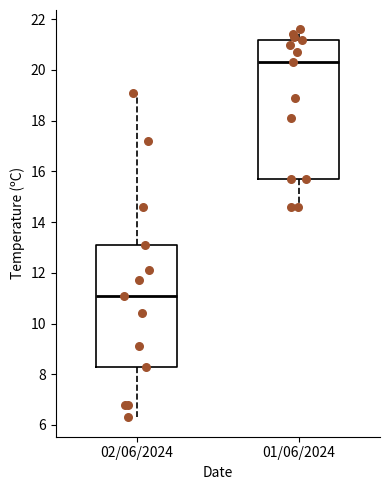

Reading left to right, read every box against the y-axis: the position of its median line, the range the box covers, and the ends of its whiskers. The values are not printed on the chart, so give them approximately, as read against the axis.

02/06/2024: median 11.2, box 8.4 to 13.2, whiskers 6.4 to 19.2
01/06/2024: median 20.4, box 15.8 to 21.2, whiskers 14.6 to 21.6